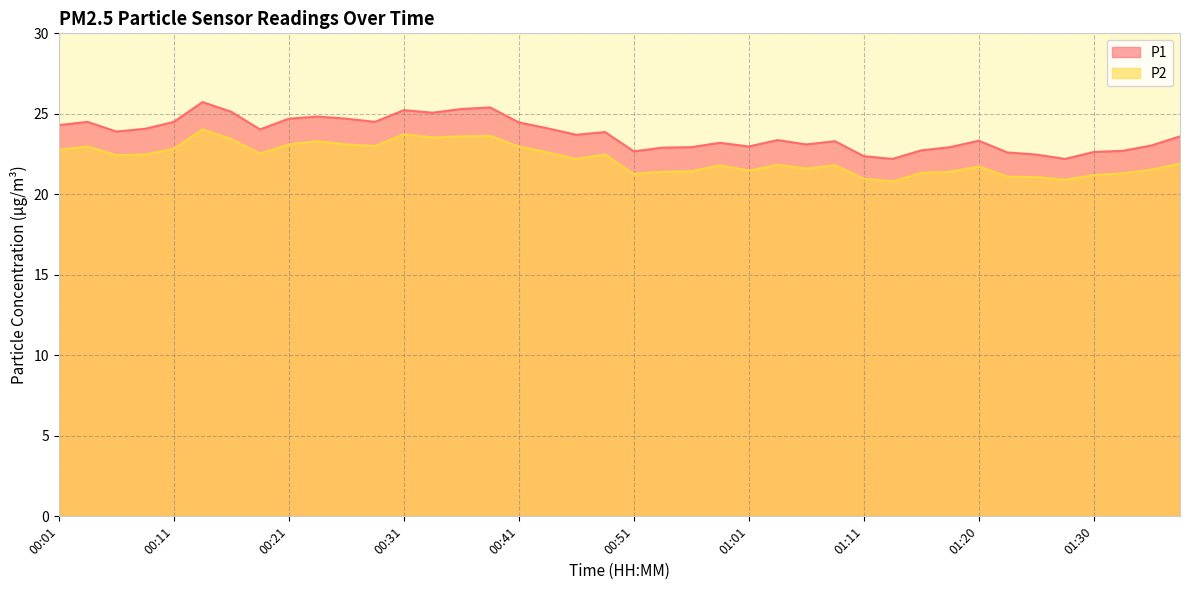

What is the label of the 8th point from the left?

00:19